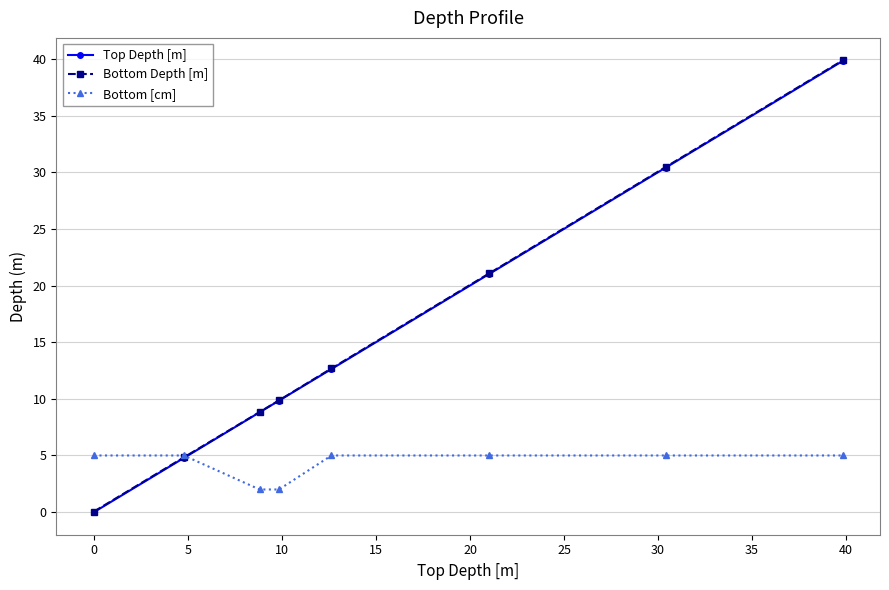

True or false: Bottom Depth [m] has more than 2 points higher than both neighbors.

False